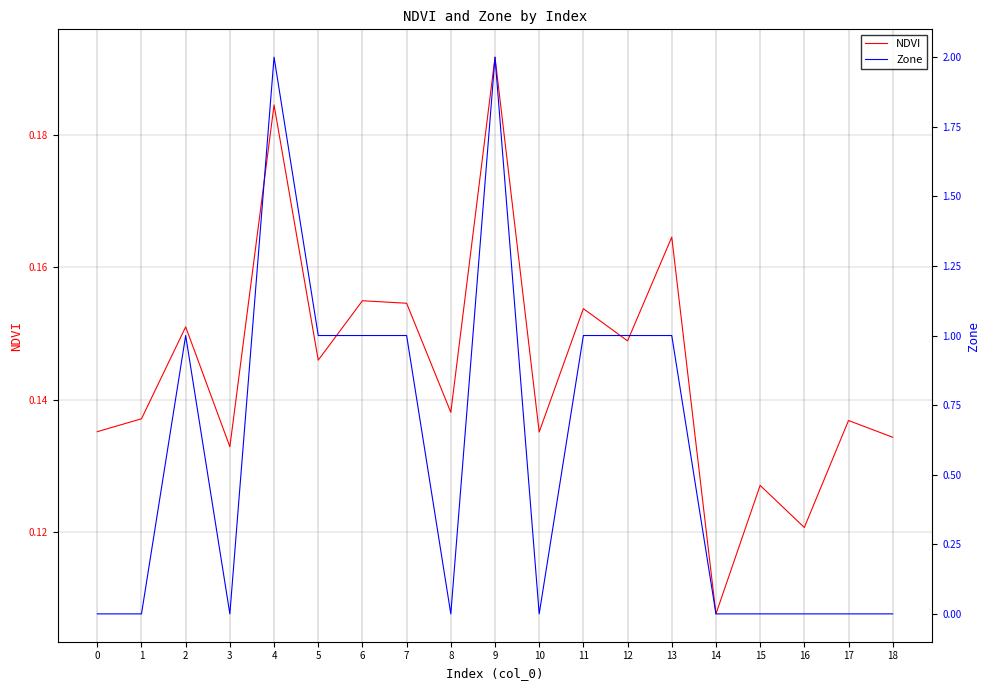

At which label is NDVI closest to 0?

14